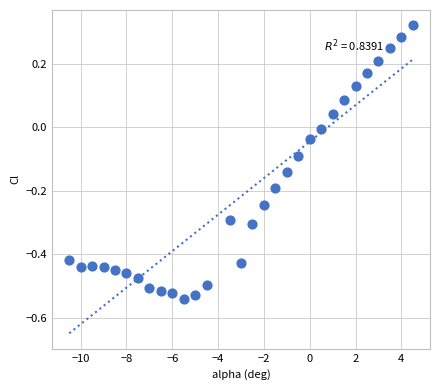

What is the range of Y values (max minus min)?

0.9